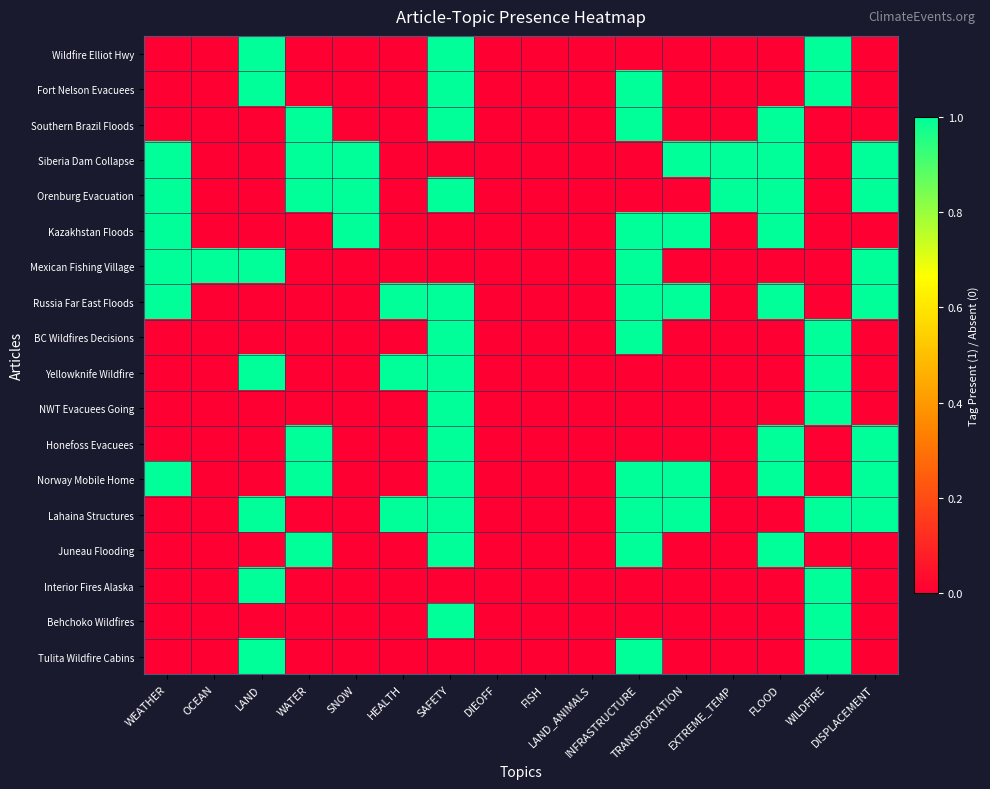

What is the maximum value shown in the chart?

1